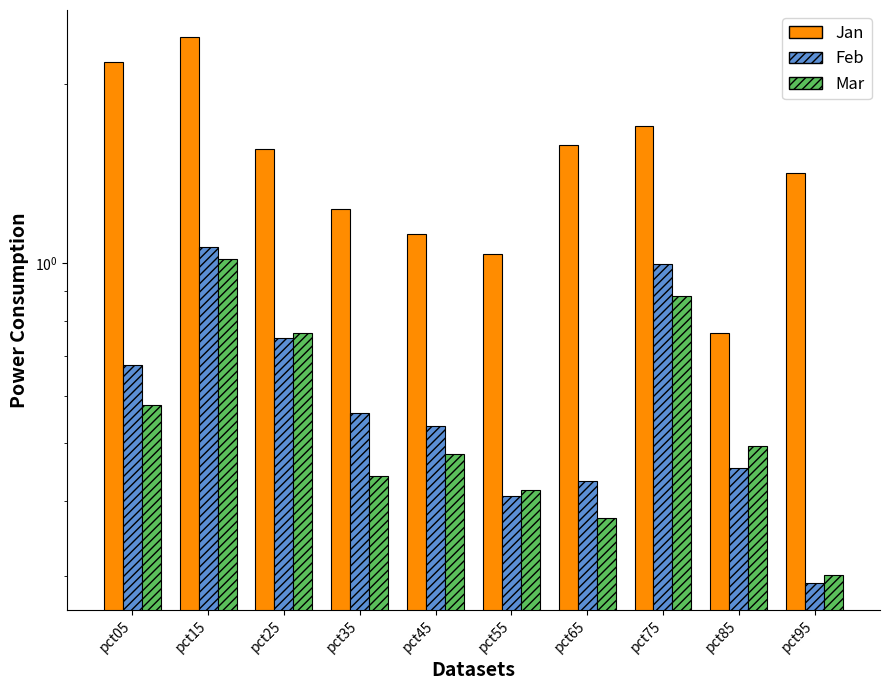

What is the minimum value shown in the chart?

0.3